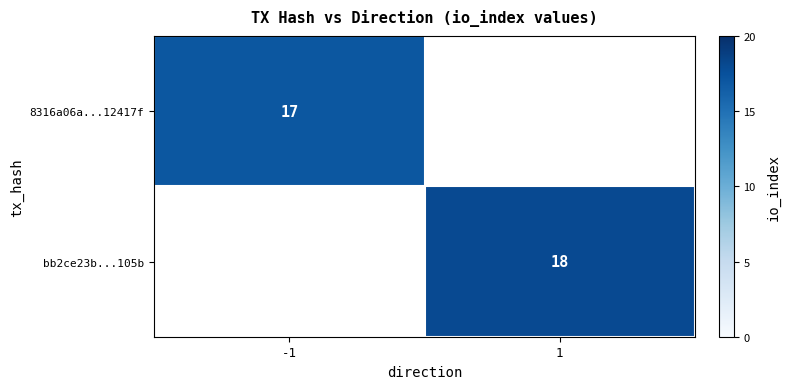

At how many categories does at least one series exceed 17?

1